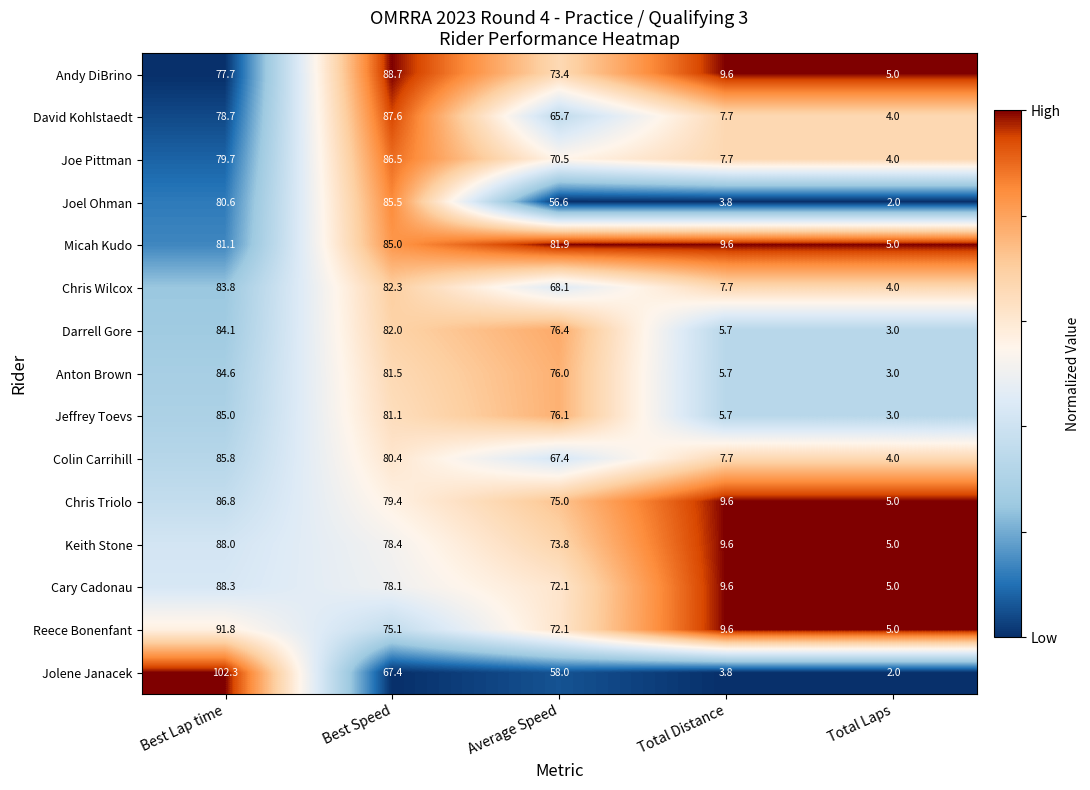

At which category does the chart reach its peak across all series?

Best Lap time